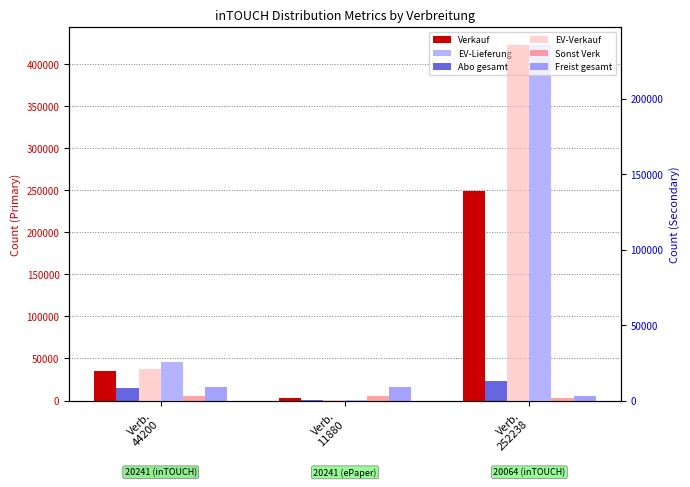

What is the difference between the maximum and minimum values in the Abo gesamt series?

12556